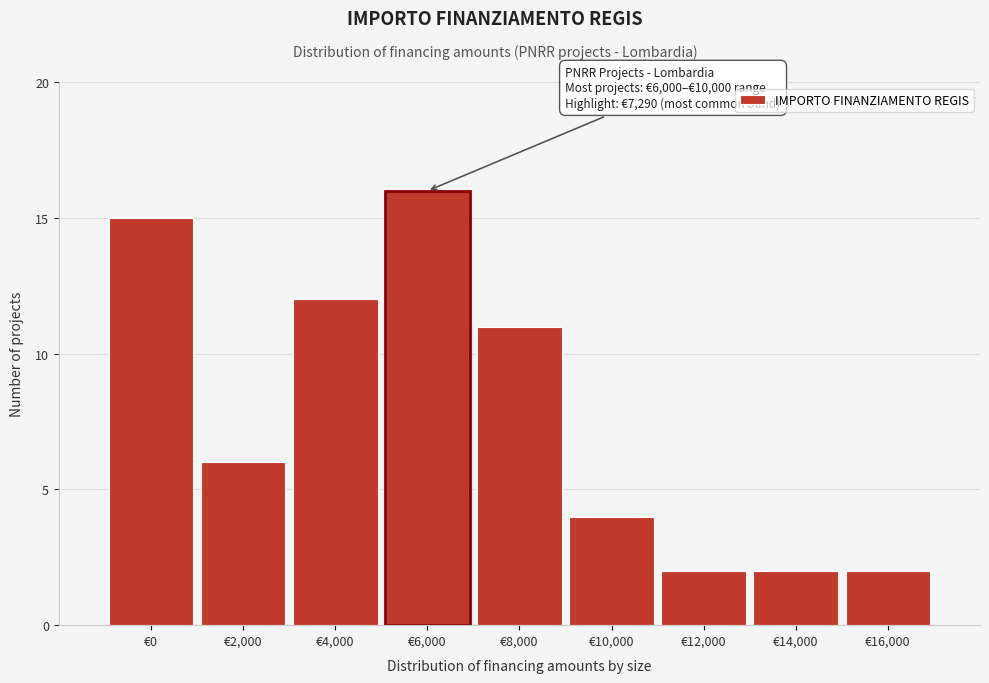

Reading left to right, extract all data points from this chart.

15	6	12	16	11	4	2	2	2